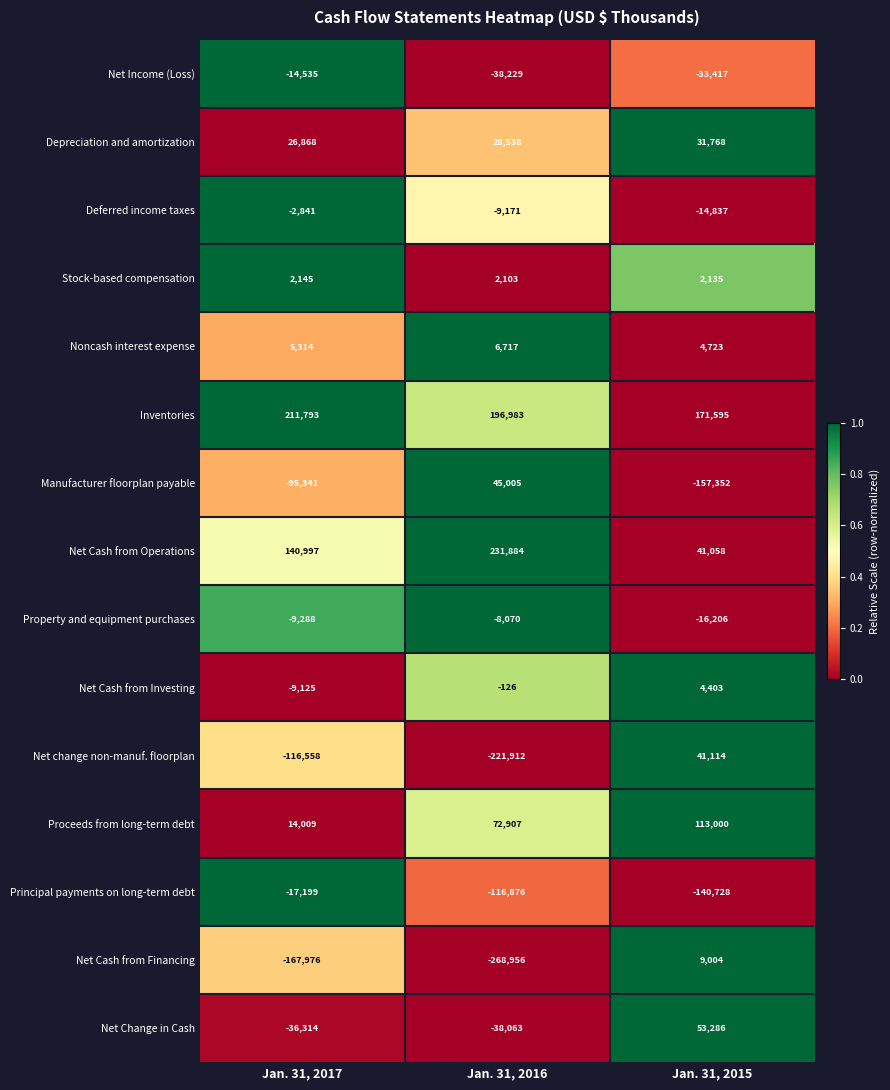

Is it true that Deferred income taxes equals -21702 at Jan. 31, 2015?

False